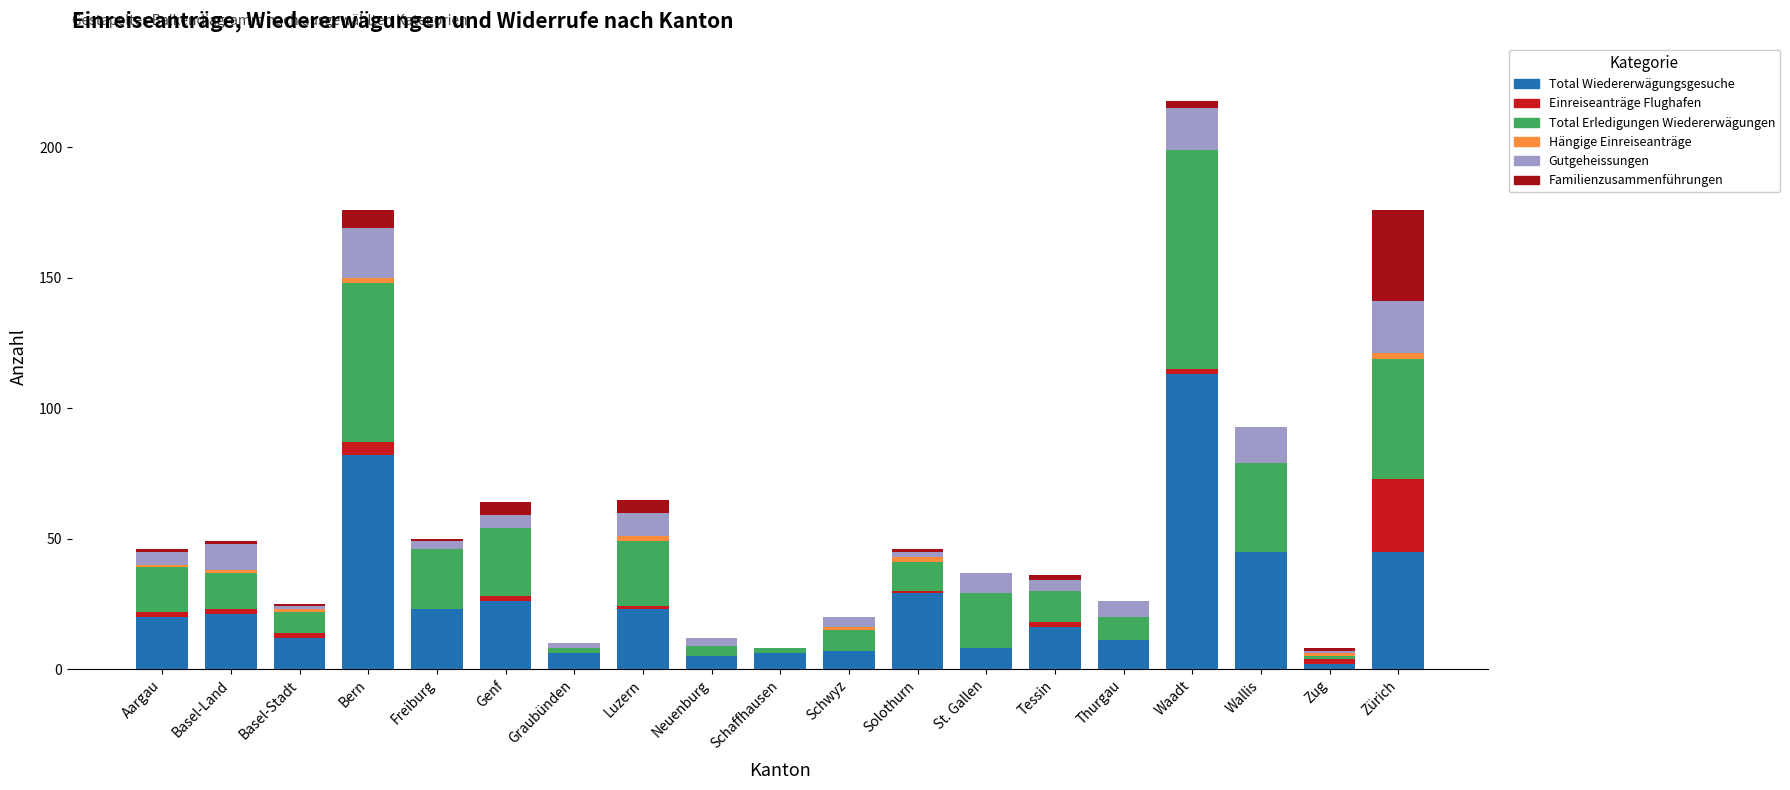

What is the average value of the Total Erledigungen Wiedererwägungen series?

21